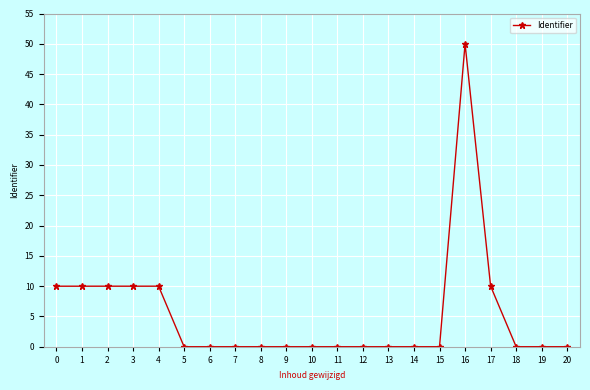

The chart shows a value of 0.0 at 20. True or false?

True